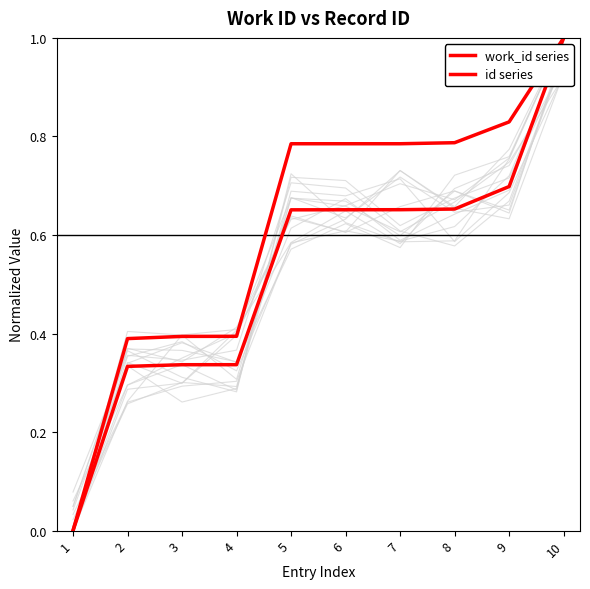

How many data points in work_id series are above 0?

9